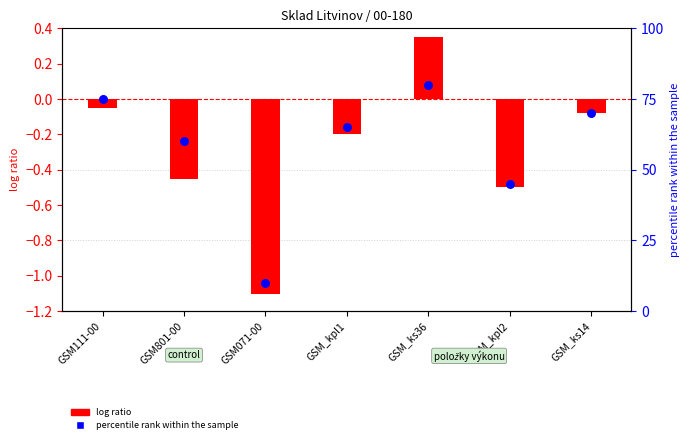

At how many categories does at least one series exceed 6?

7